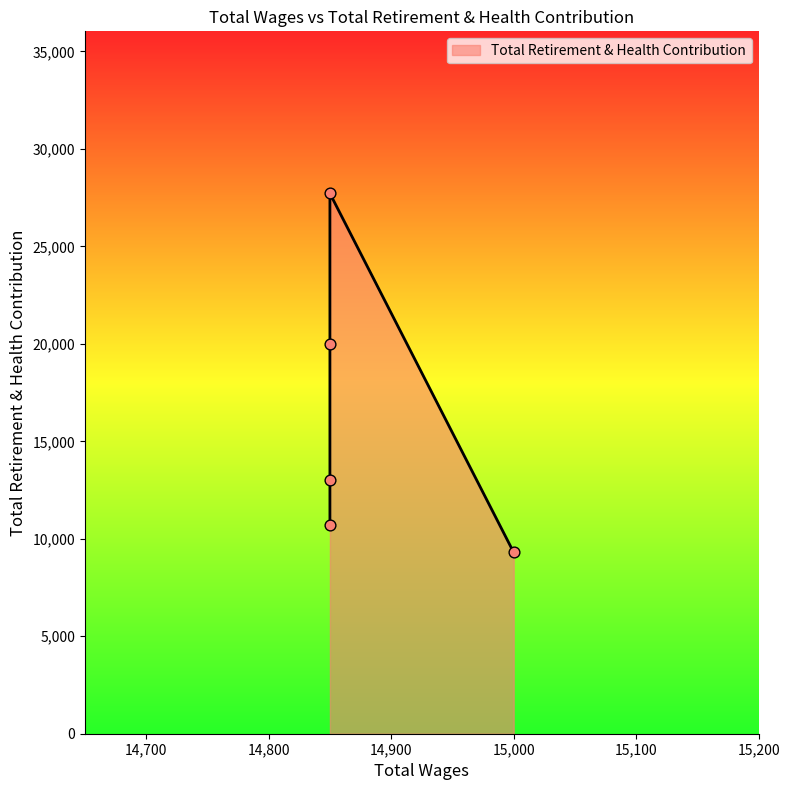

Approximately how many times larger is the value at 14850.0 compared to 14850.0?

0.4